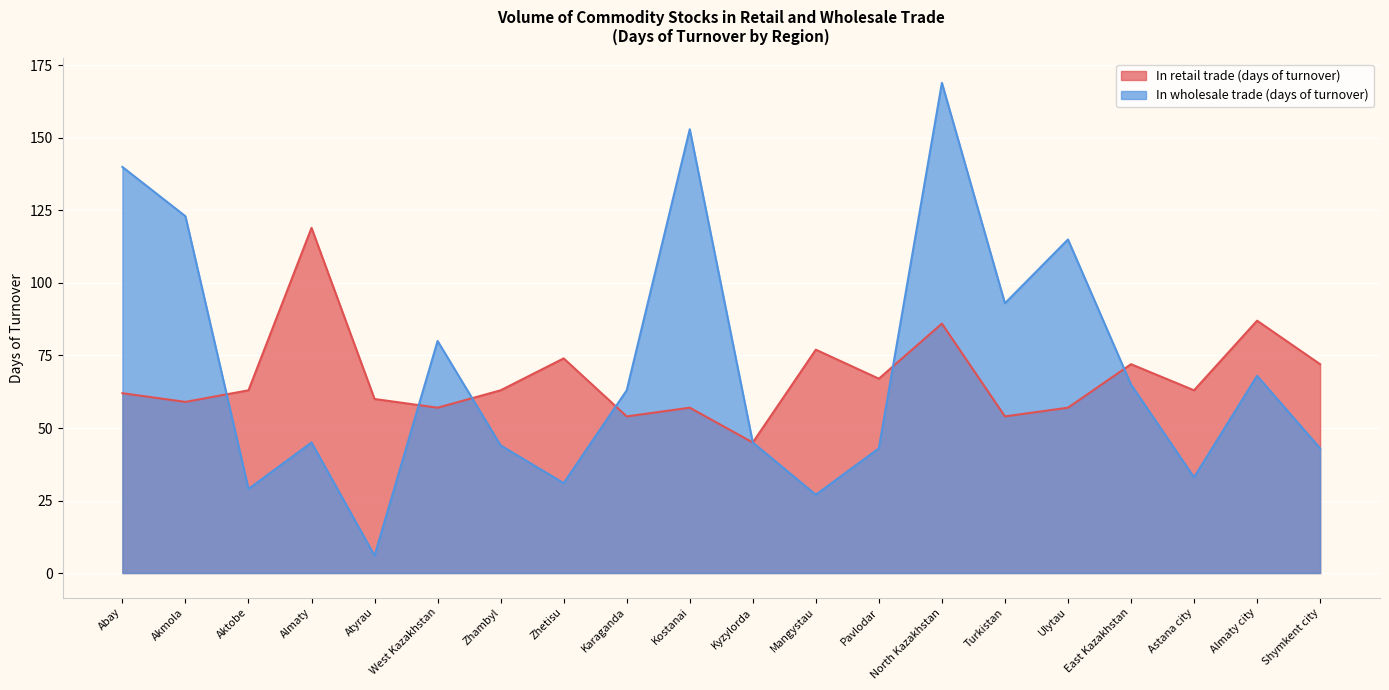

Reading left to right, list all the values displayed in this chart.

In retail trade (days of turnover): 62	59	63	119	60	57	63	74	54	57	45	77	67	86	54	57	72	63	87	72
In wholesale trade (days of turnover): 140	123	29	45	6	80	44	31	63	153	45	27	43	169	93	115	65	33	68	43